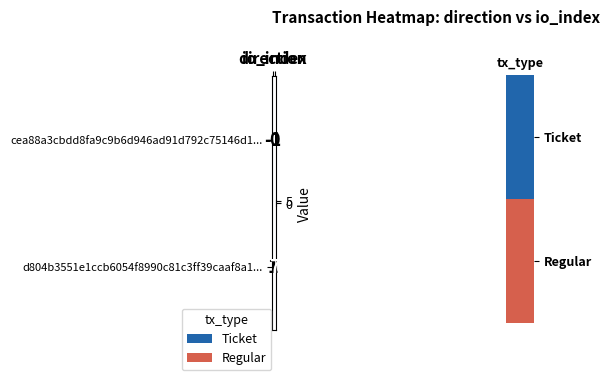

What is the average value of the d804b3551e1ccb6054f8990c81c3ff39caaf8a1... series?

4